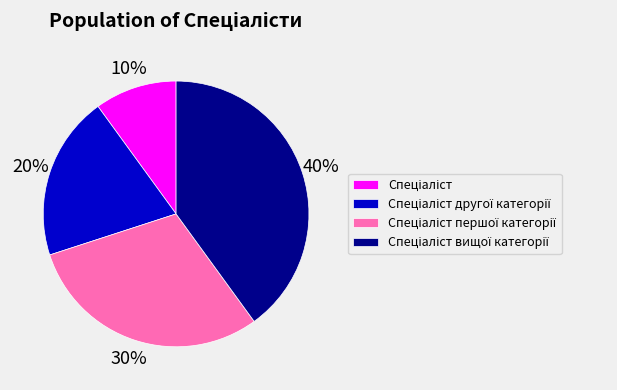

Is there a majority slice in this chart?

No